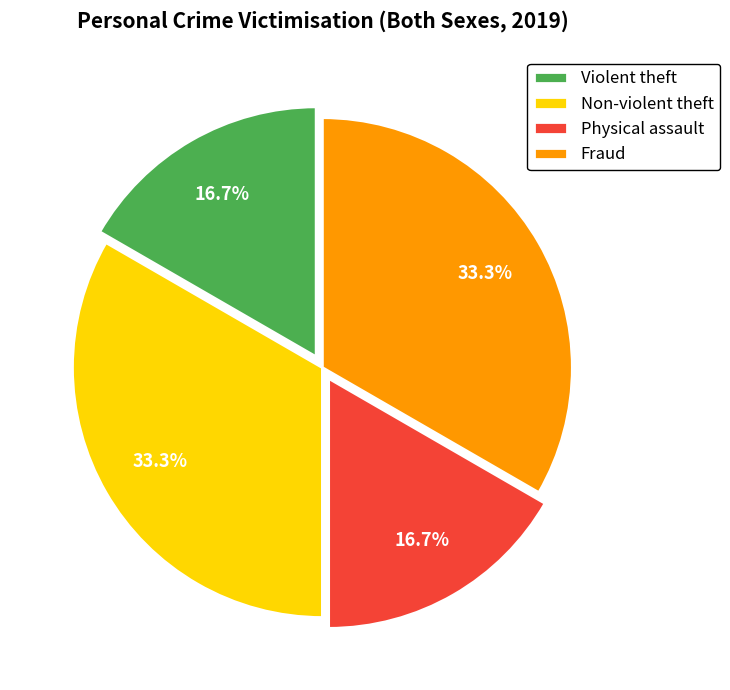

How many segments does this pie chart have?

4